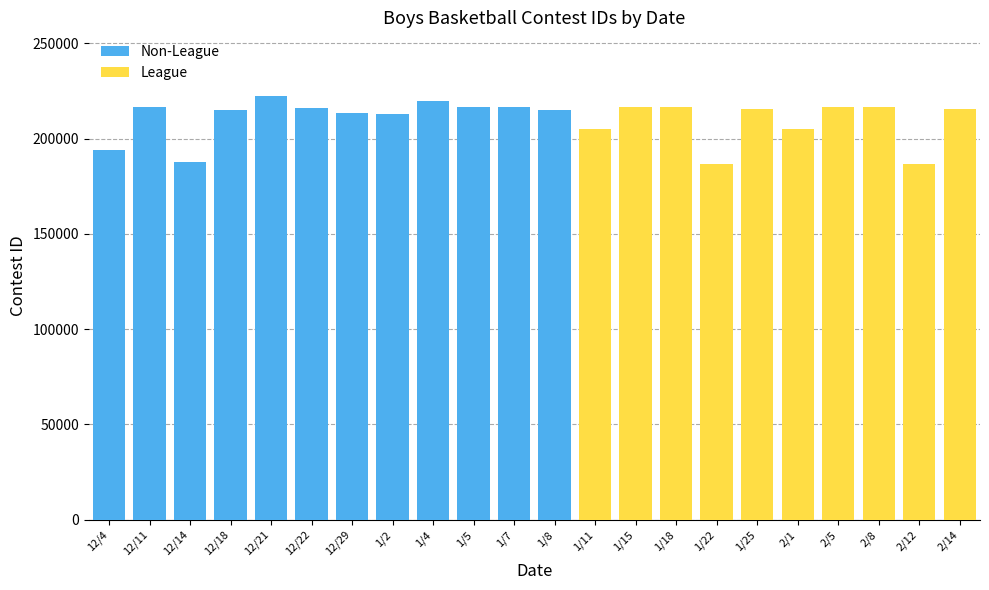

What is the label of the 11th bar from the left?

1/7